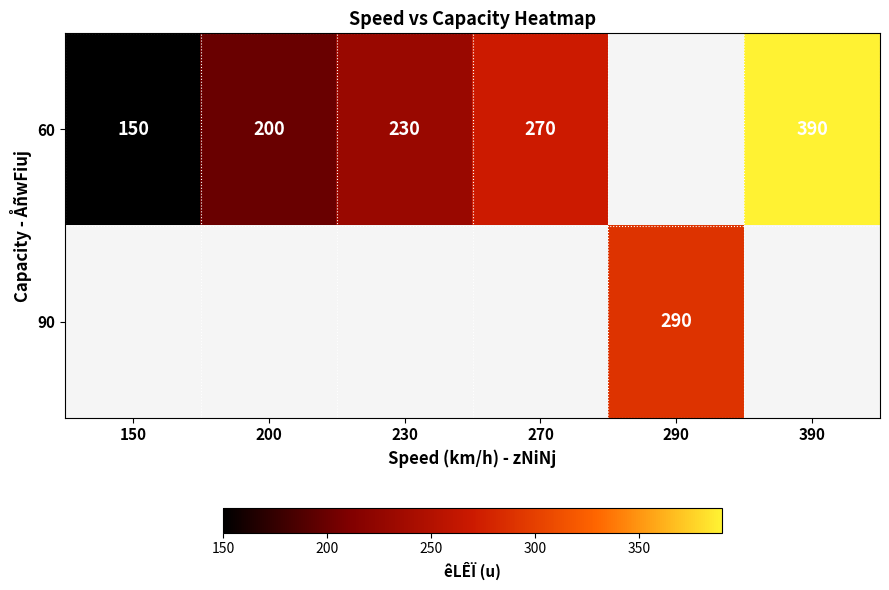

True or false: 60 has a value of 479 at 270.

False